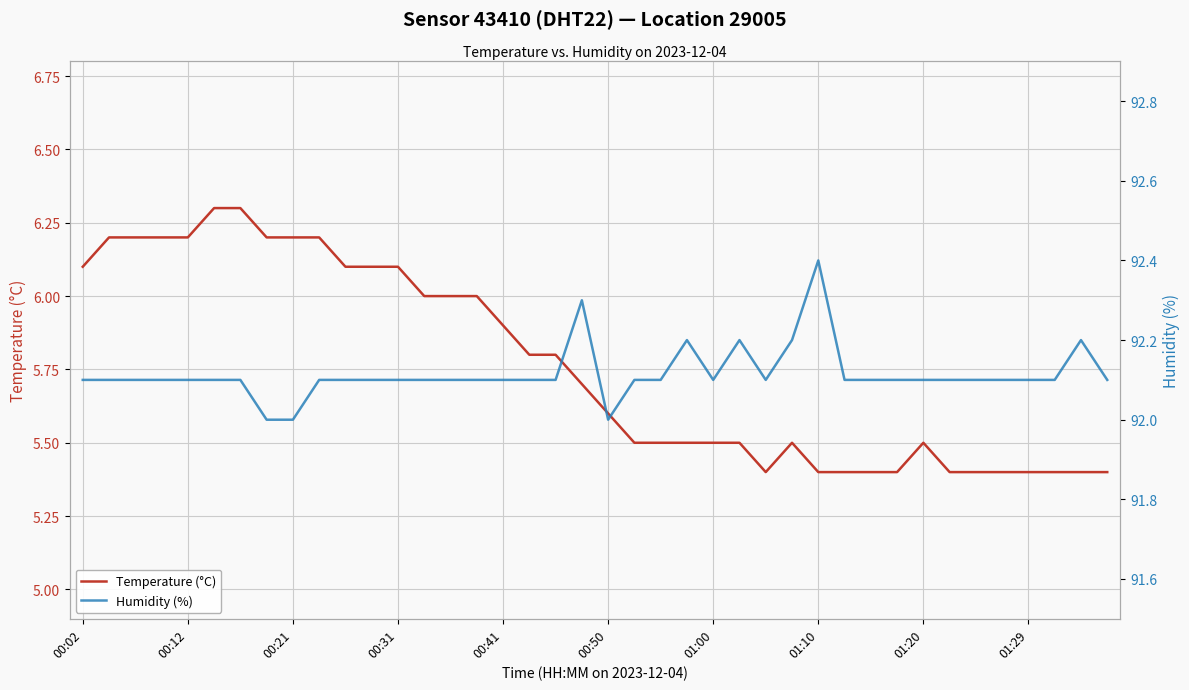

What are all the series names shown in the legend?

Temperature (°C), Humidity (%)